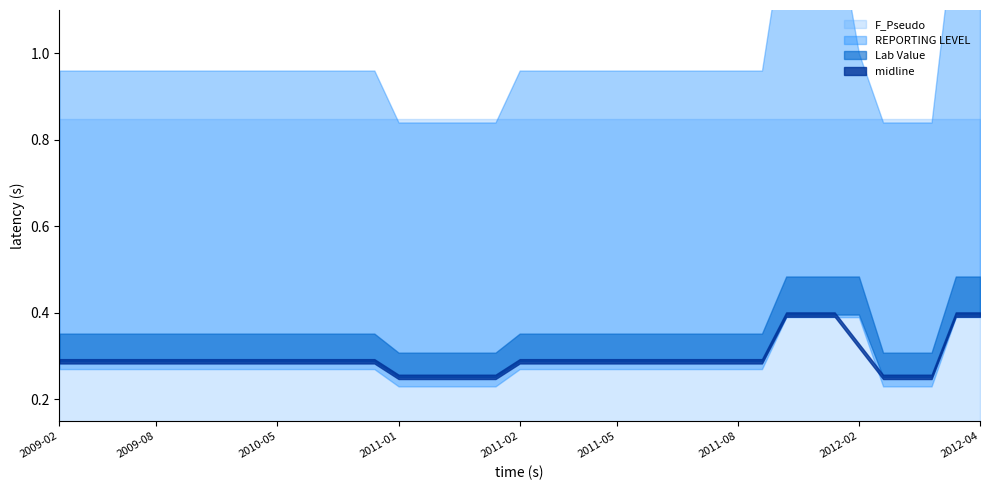

True or false: REPORTING LEVEL and Lab Value cross at least once.

False